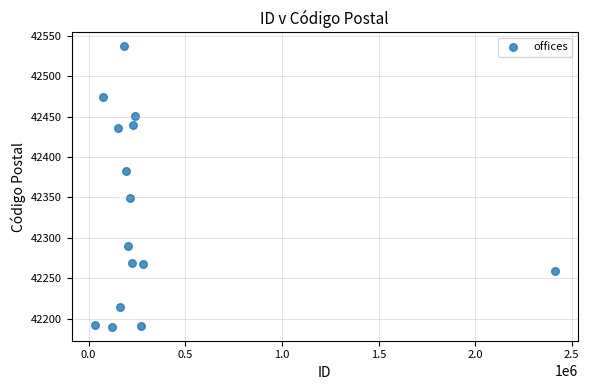

What Y value in the scatter plot is closest to 42363?

42348.8